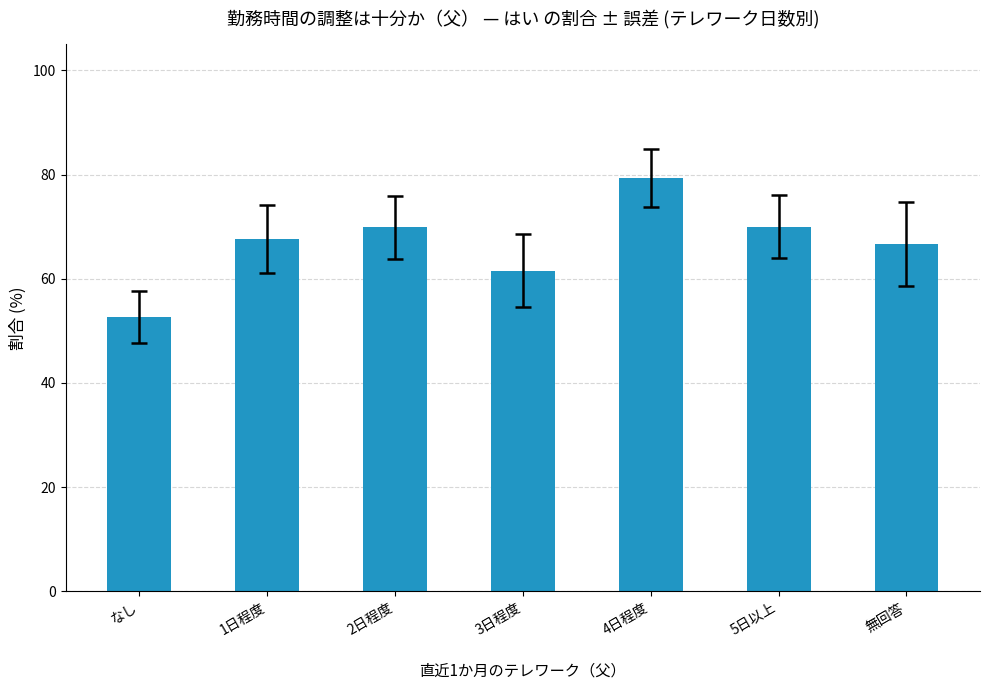

What is the value of the 2nd bar from the left?

67.6